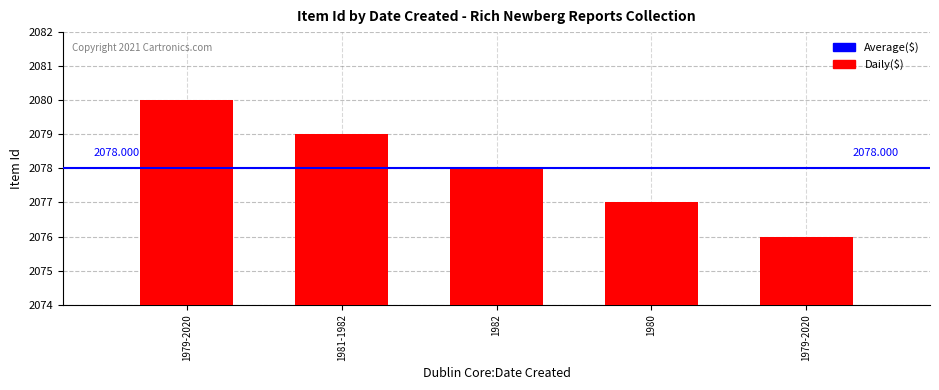

How many values are below 2078?

2